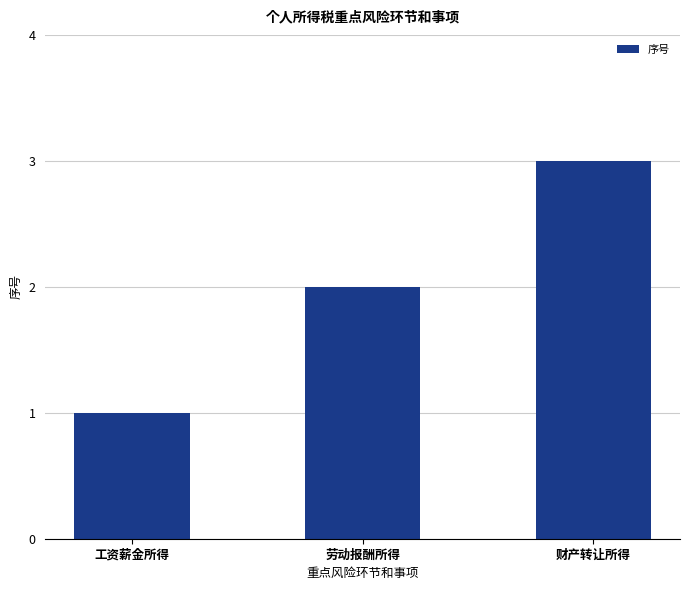

What is the sum of the values at 劳动报酬所得 and 工资薪金所得?

3